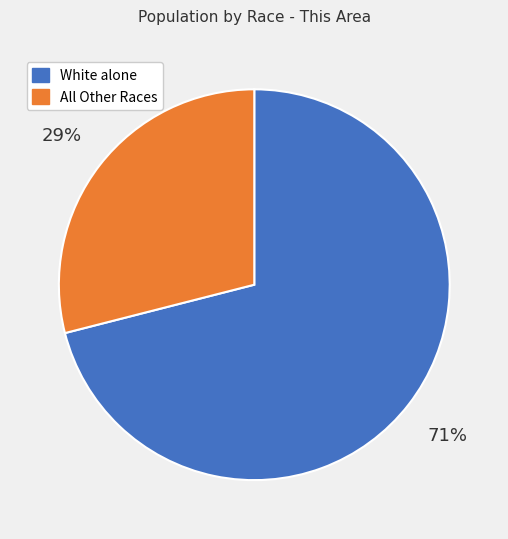

Is it true that All Other Races is 17% of the pie?

False